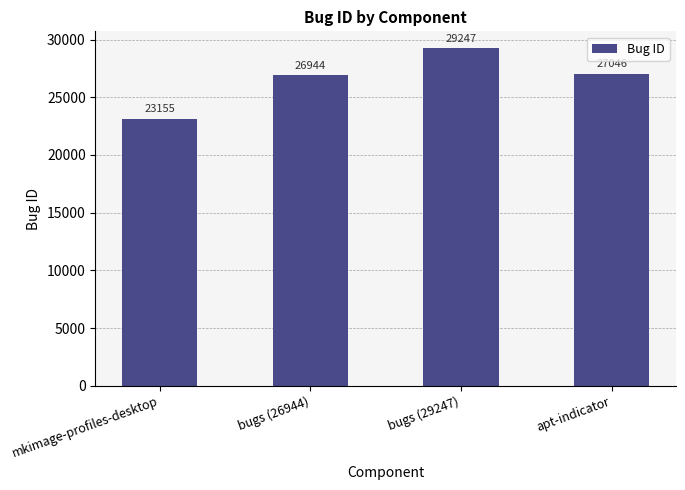

What is the sum of the values at apt-indicator and mkimage-profiles-desktop?

50201